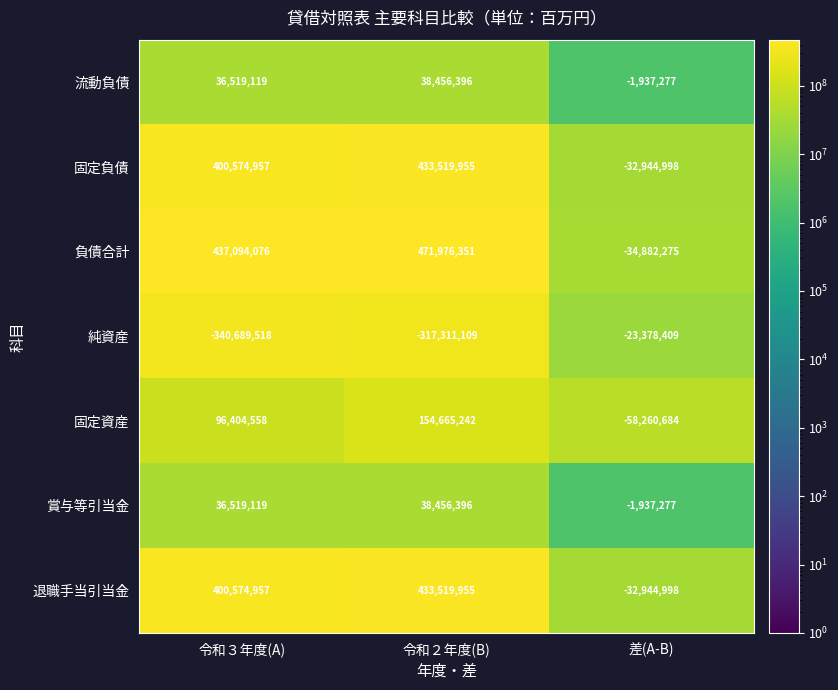

Is it true that 負債合計 equals 227696715 at 令和３年度(A)?

False